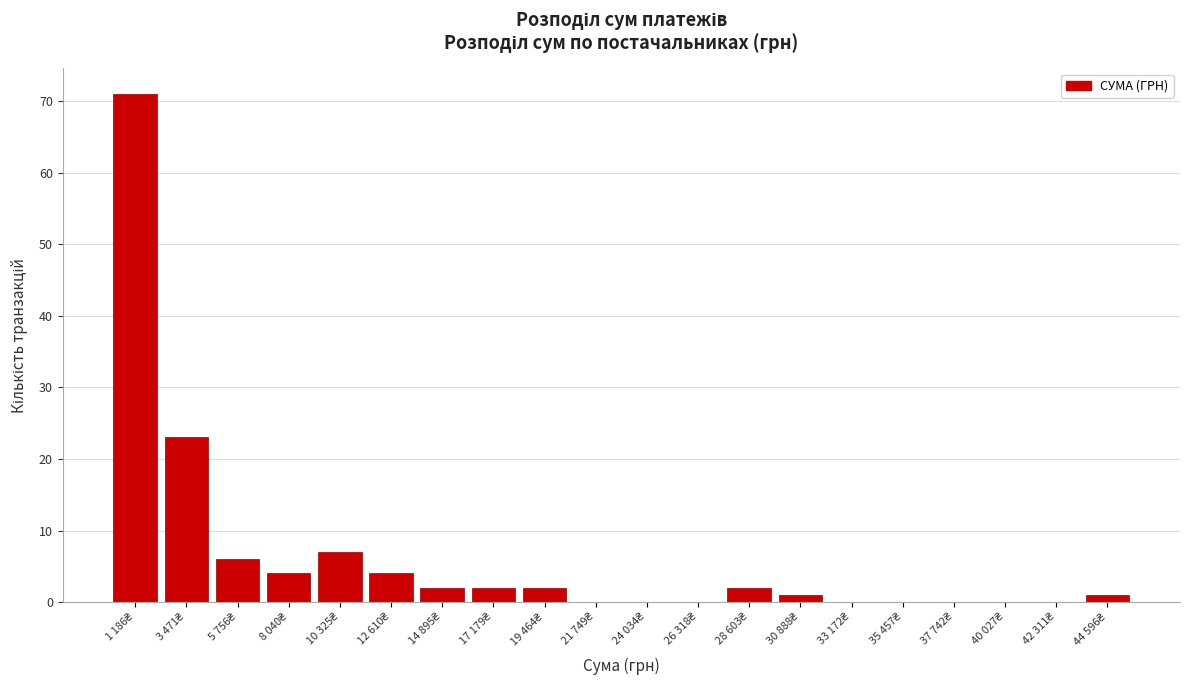

What is the sum of all values?

125